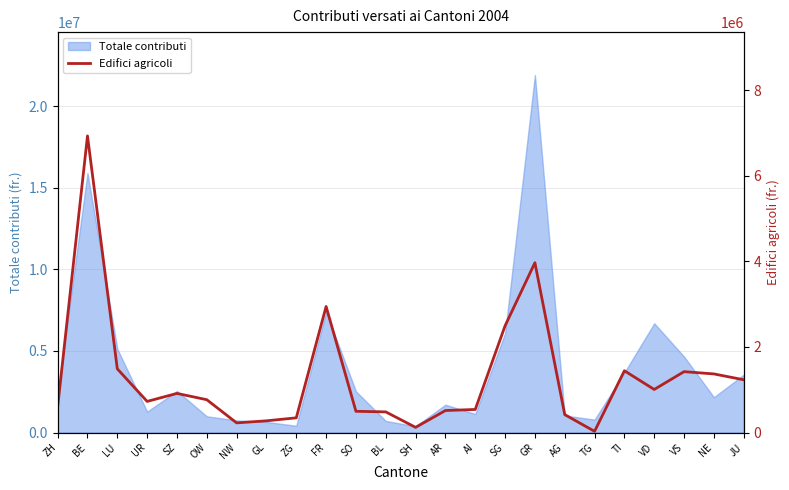

What is the value of the 1st point from the left?

600600